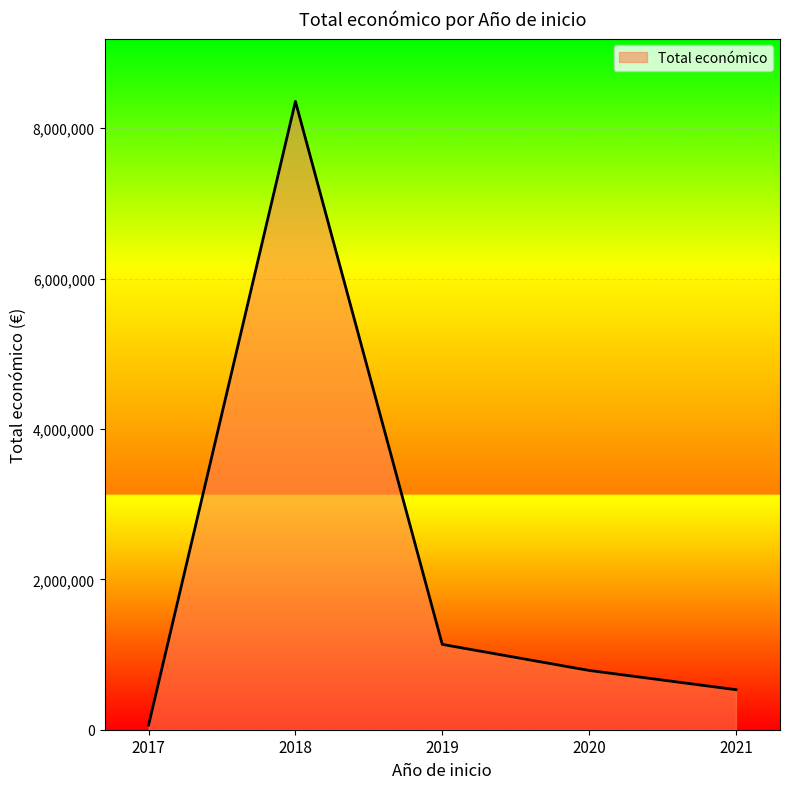

At which category does the data reach its first local peak?

2018